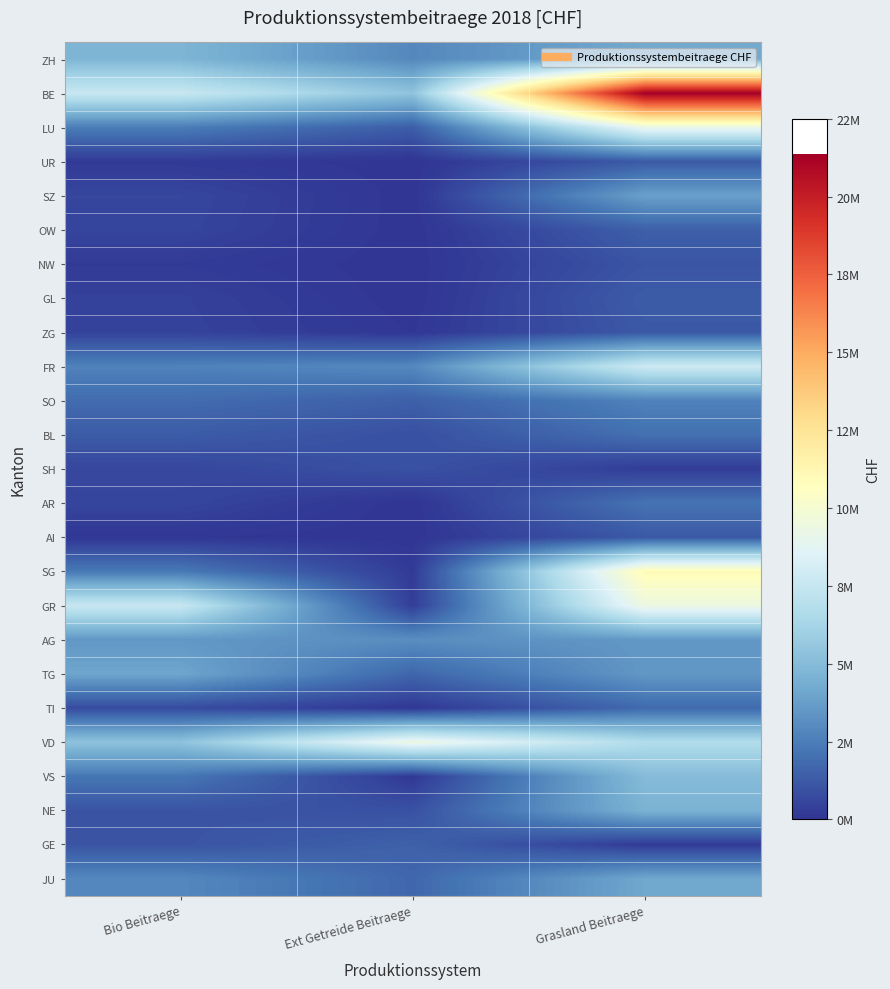

What is the spread (max minus min) of values at Bio Beitraege?

7530866